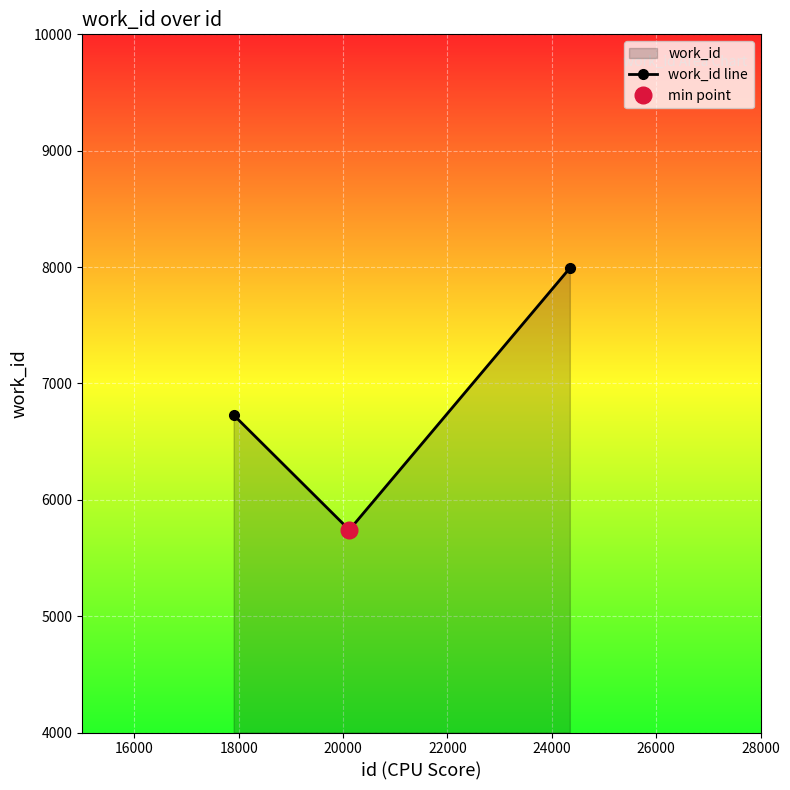

What is the minimum value for work_id line?

5744